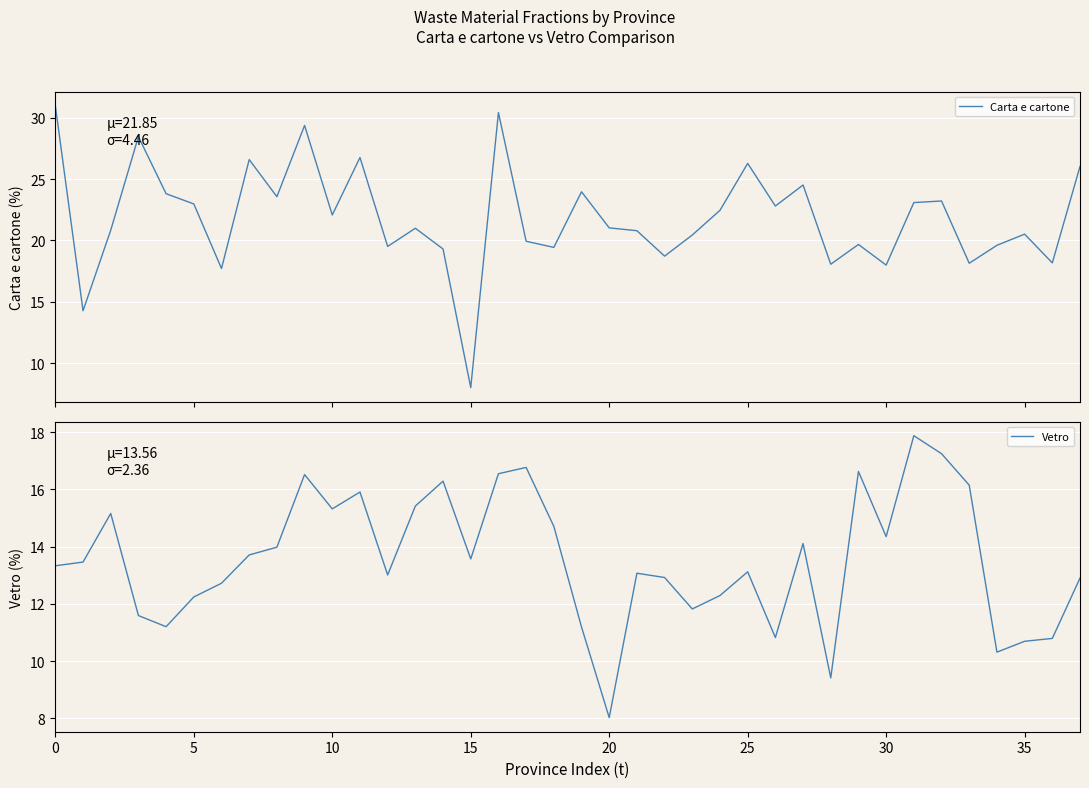

Which category has the lowest value across all series?

15